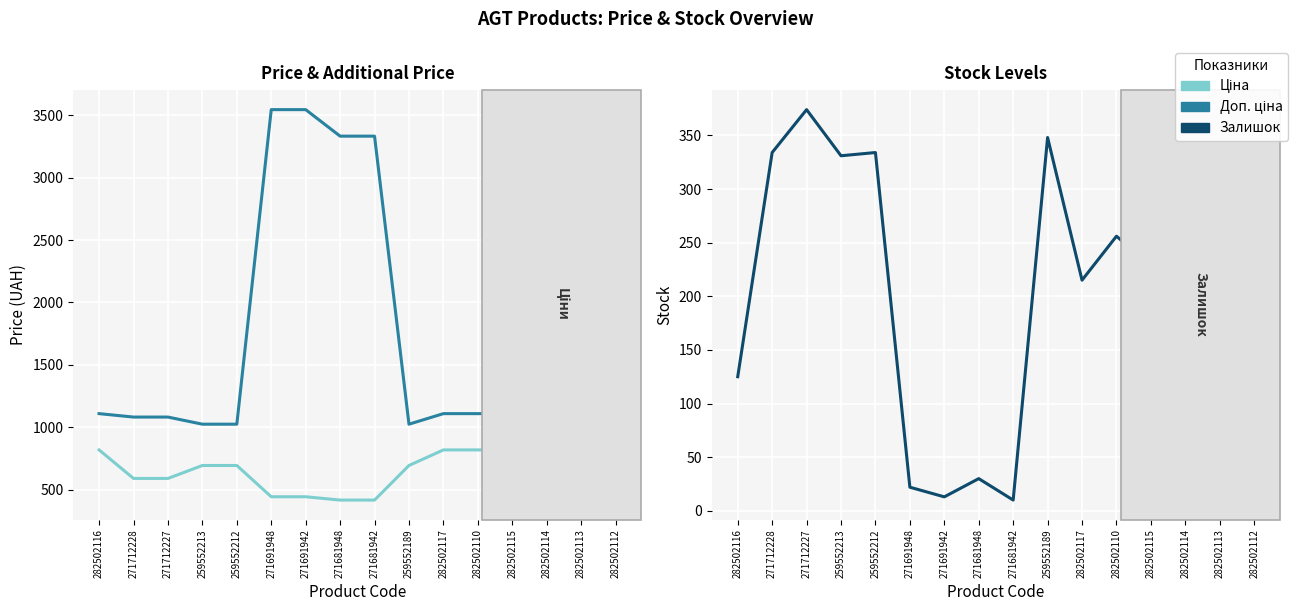

How many data points does each series have?

16